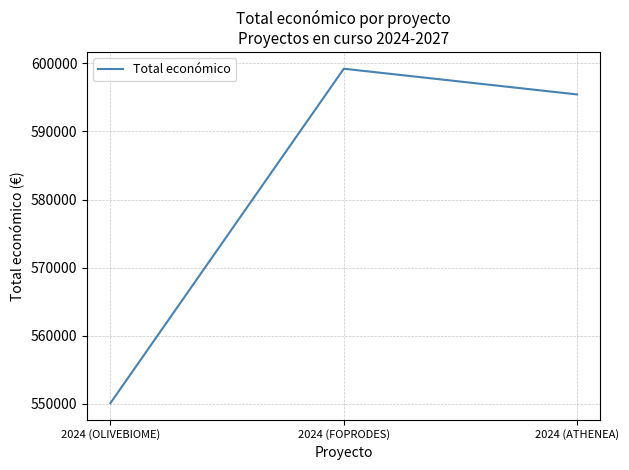

True or false: the data shows 407500 at 2024 (ATHENEA).

False